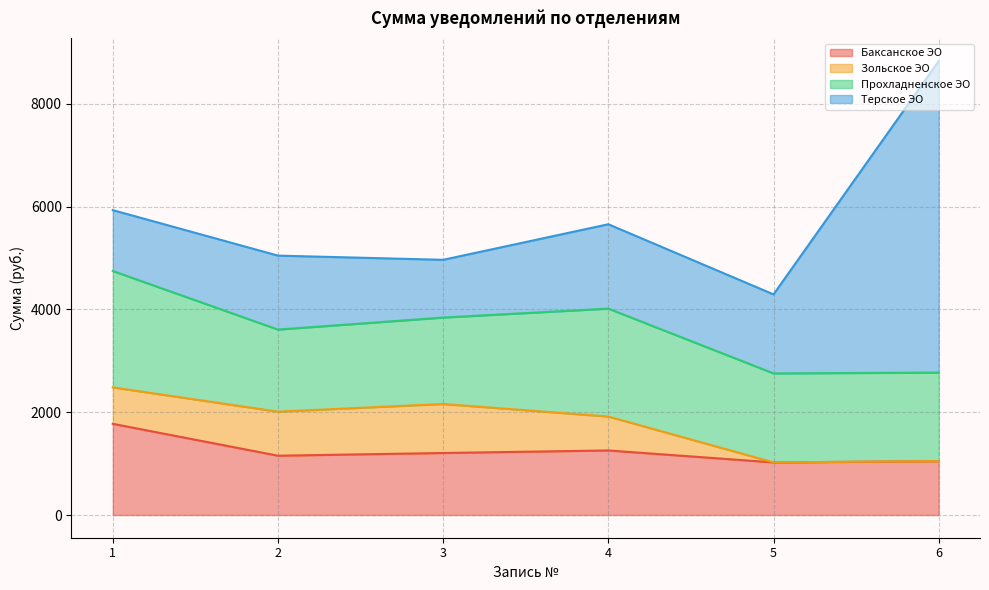

Reading right to left, list all the values displayed in this chart.

Баксанское ЭО: 1048.6	1024.3	1256.6	1207.3	1154.3	1775.0
Зольское ЭО: 0.0	0.0	660.5	953.7	857.8	709.0
Прохладненское ЭО: 1723.2	1732.1	2099.8	1682.2	1597.0	2265.2
Терское ЭО: 6062.4	1537.3	1642.0	1123.6	1439.1	1184.5